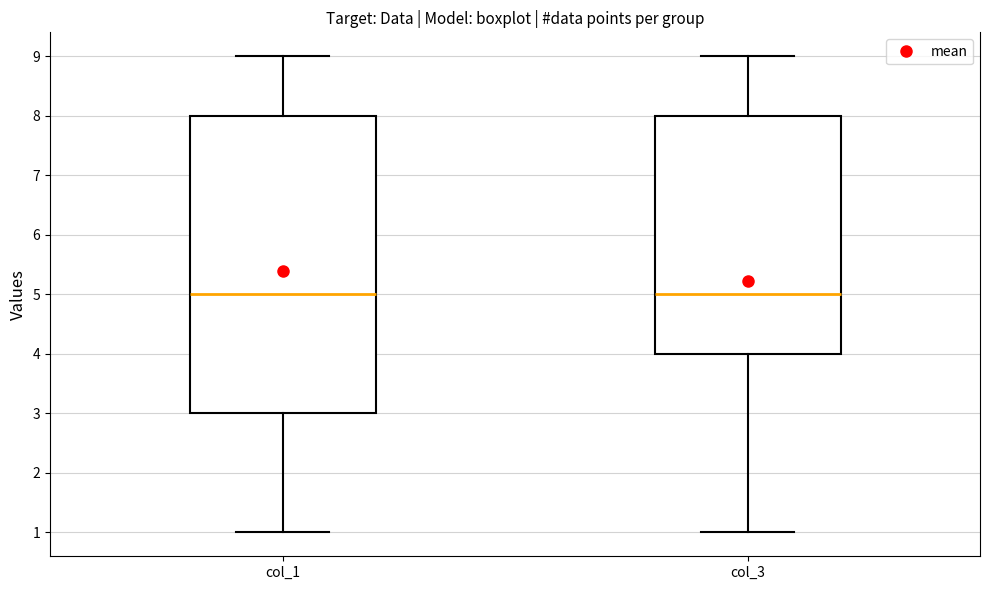

Reading left to right, read every box against the y-axis: the position of its median line, the range the box covers, and the ends of its whiskers. The values are not printed on the chart, so give them approximately, as read against the axis.

col_1: median 5, box 3 to 8, whiskers 1 to 9
col_3: median 5, box 4 to 8, whiskers 1 to 9